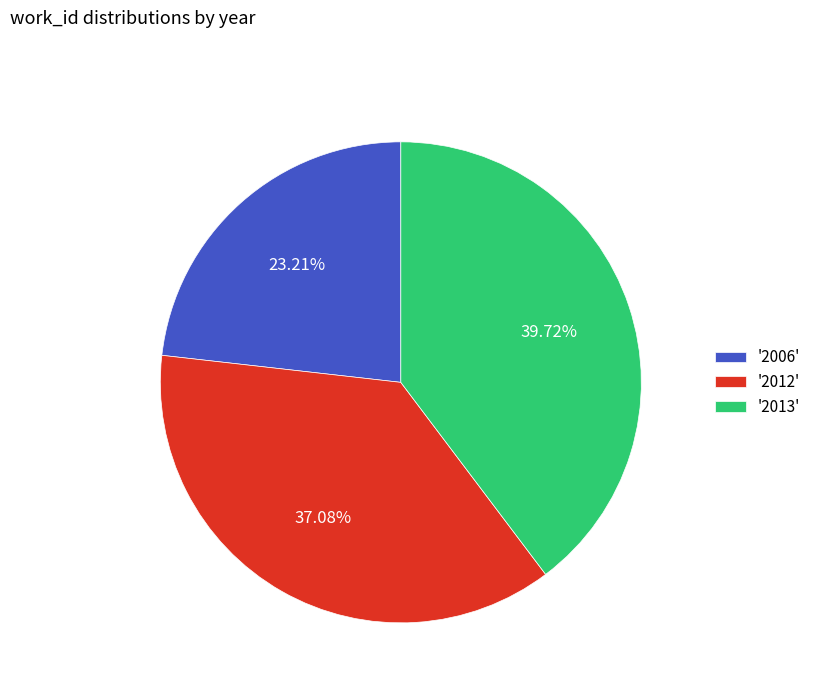

Between '2006' and '2013', which is larger?

'2013'